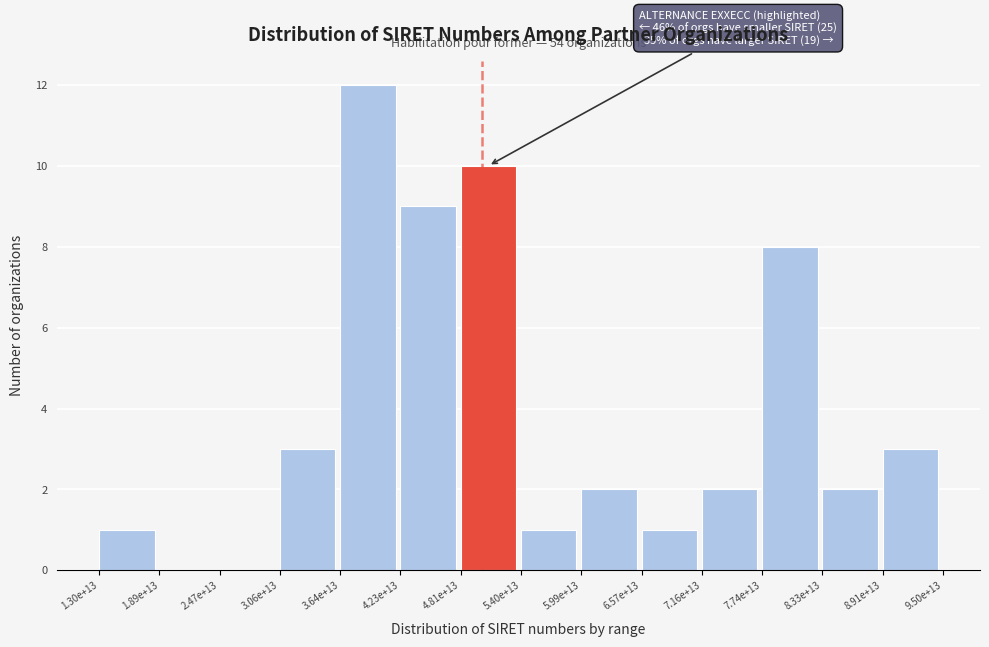

Reading right to left, extract all data points from this chart.

8.91e+13=3	8.33e+13=2	7.74e+13=8	7.16e+13=2	6.57e+13=1	5.99e+13=2	5.40e+13=1	4.81e+13=10	4.23e+13=9	3.64e+13=12	3.06e+13=3	2.47e+13=0	1.89e+13=0	1.30e+13=1